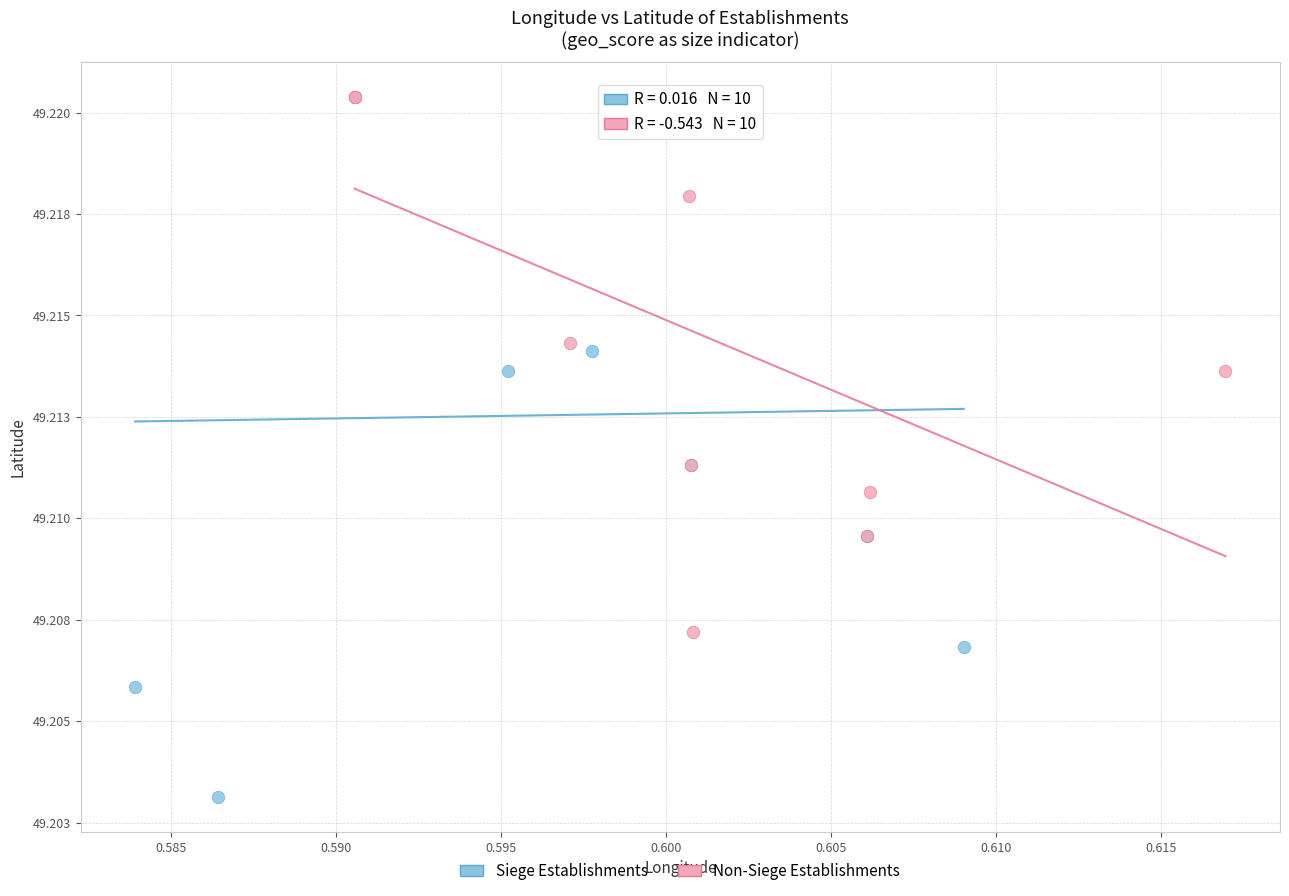

What are all the series names shown in the legend?

Siege Establishments, Non-Siege Establishments